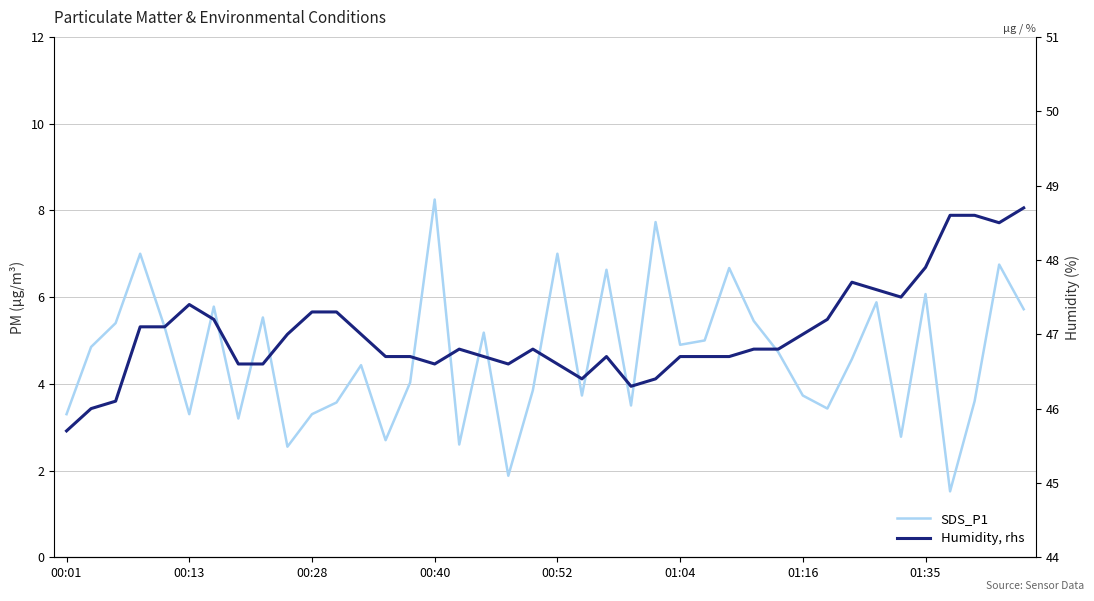

What is the minimum value for SDS_P1?

1.5